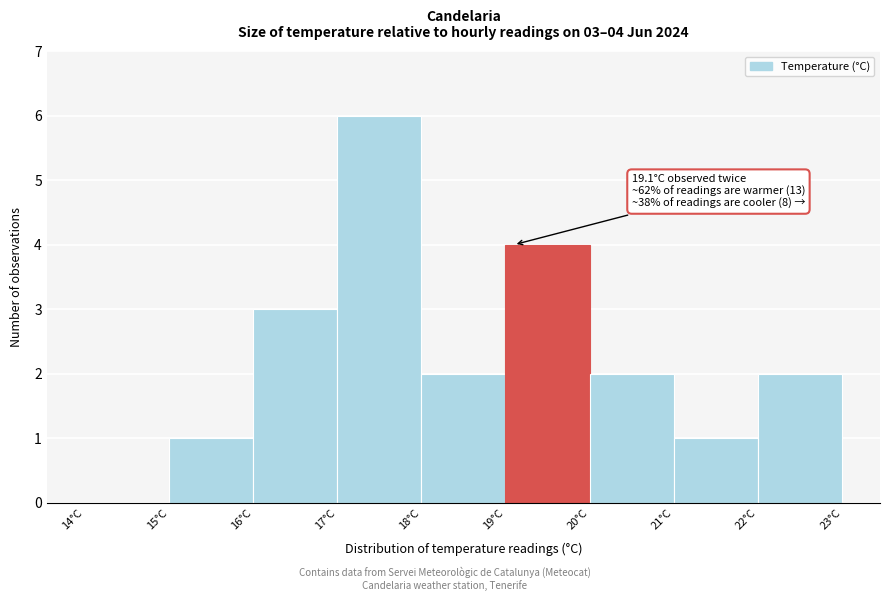

Which range on the x-axis has the tallest bar?

17 to 18